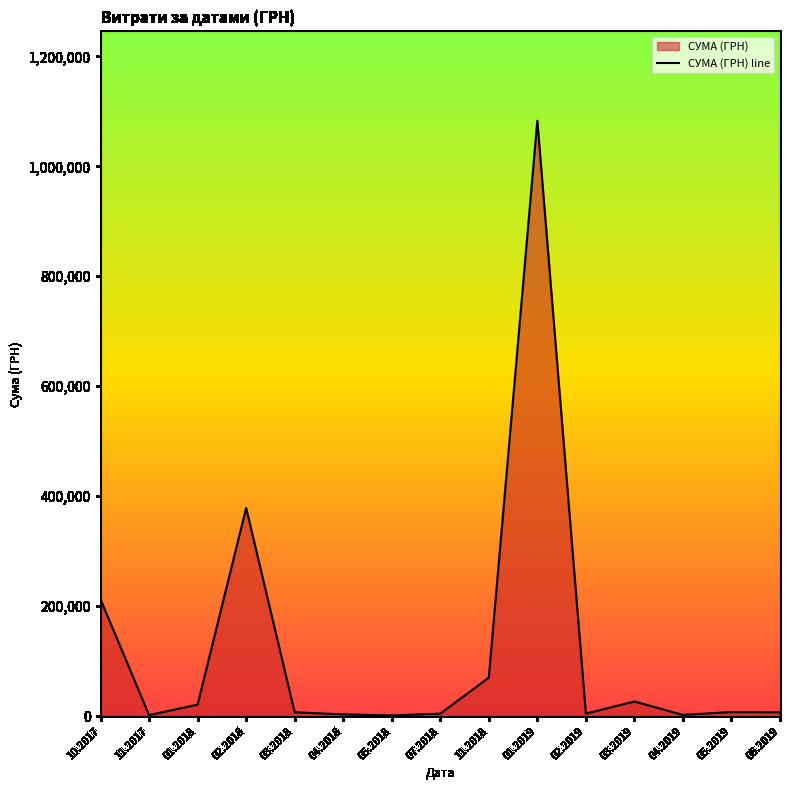

Where is the first local minimum?

11.2017